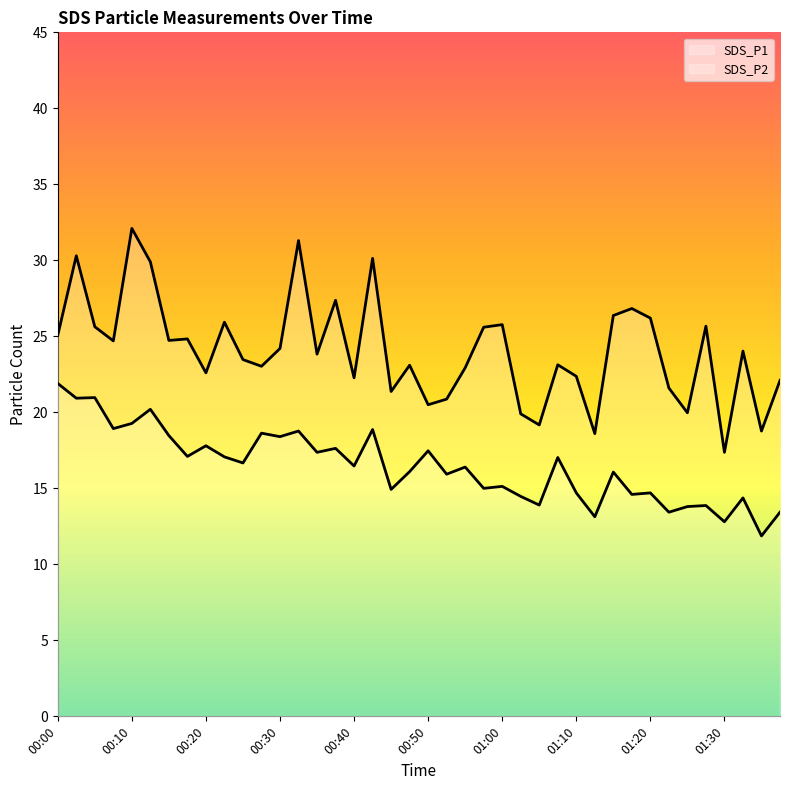

Which series changed the most between 00:37 and 01:30?

SDS_P1